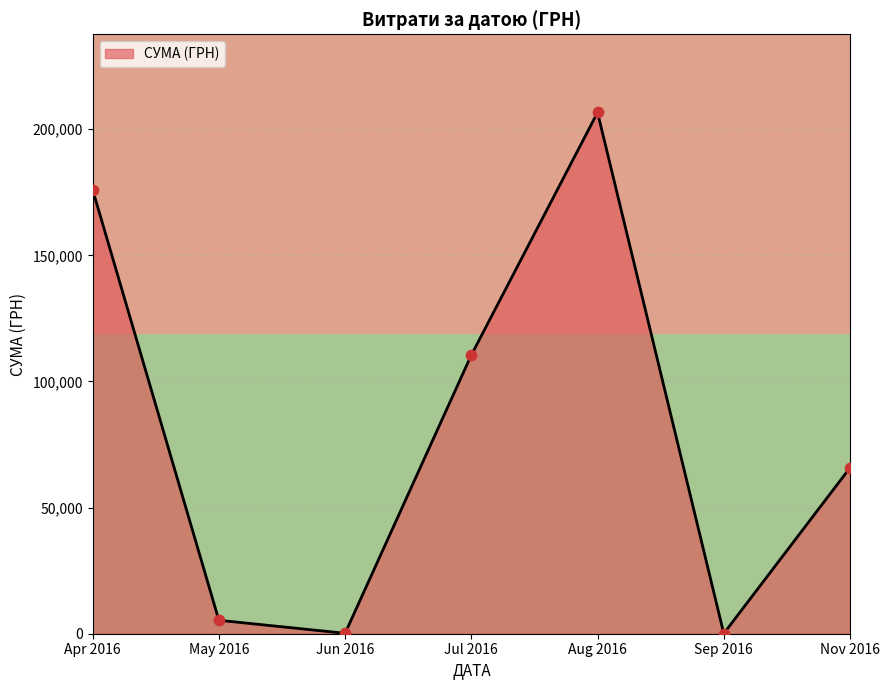

What is the maximum value shown in the chart?

206631.6